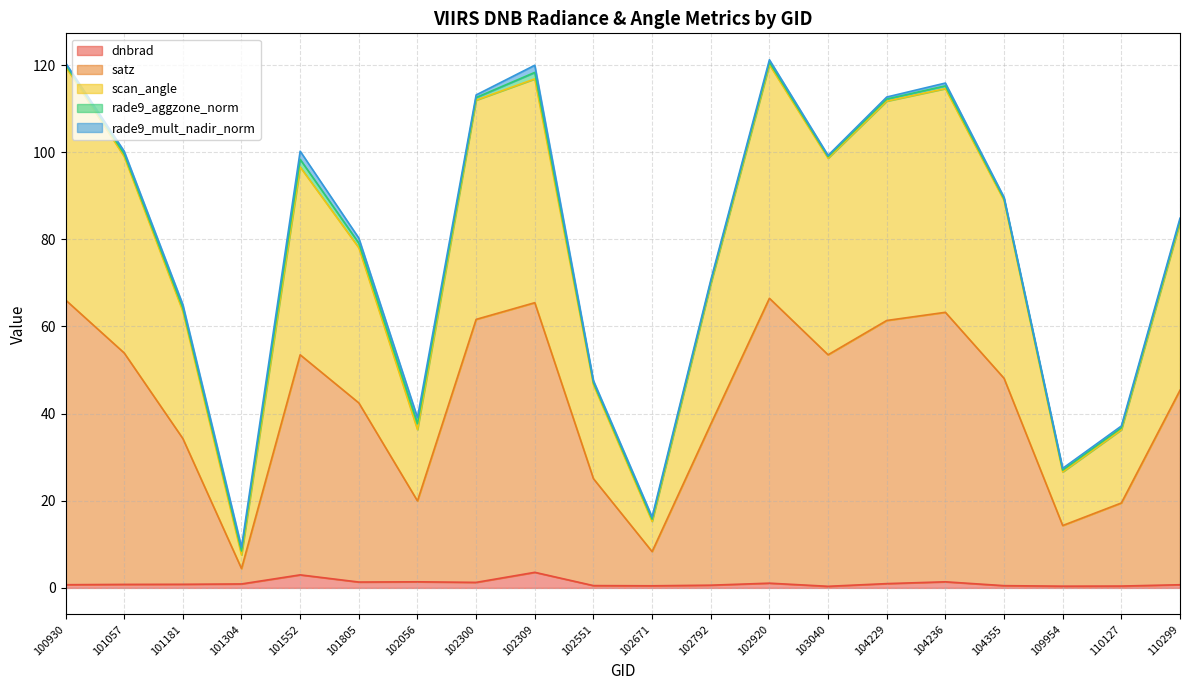

What are all the series names shown in the legend?

dnbrad, satz, scan_angle, rade9_aggzone_norm, rade9_mult_nadir_norm